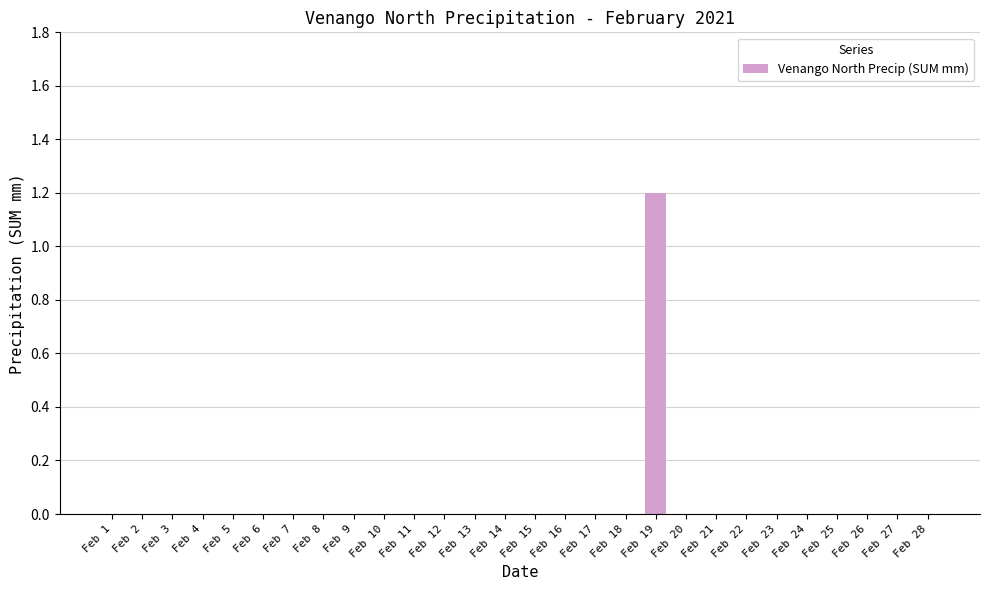

True or false: the data shows 0.4 at Feb 10.

False